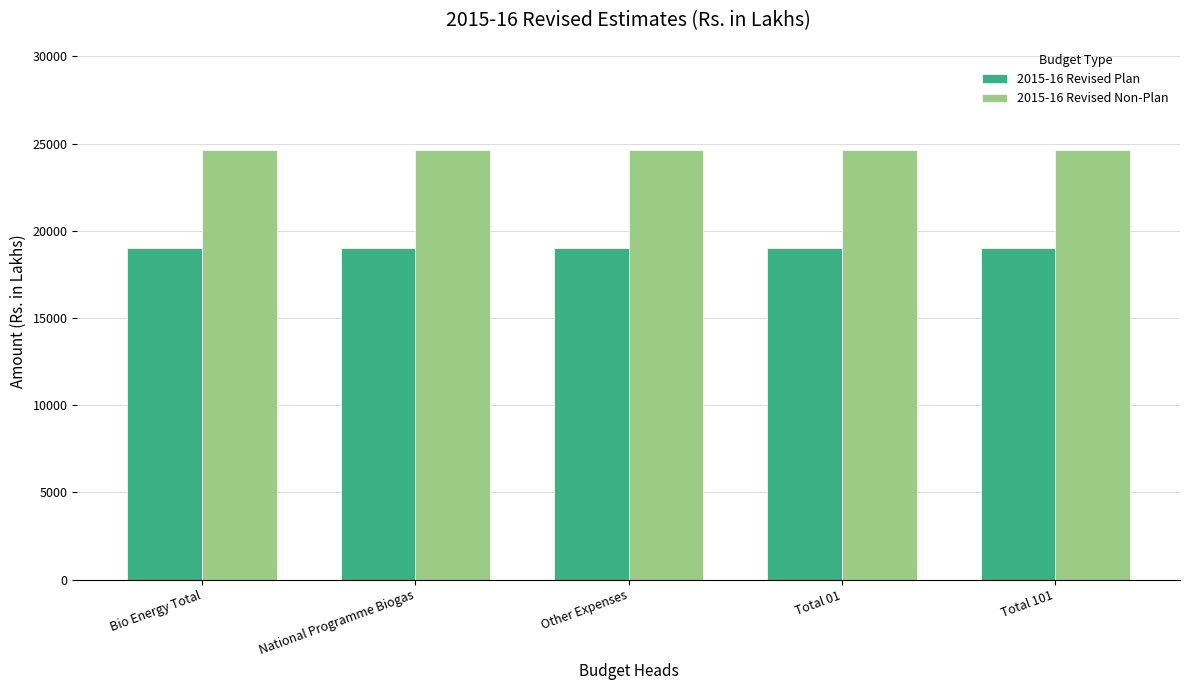

Reading left to right, what are all the values shown in this chart?

2015-16 Revised Plan: Bio Energy Total=19040	National Programme Biogas=19040	Other Expenses=19040	Total 01=19040	Total 101=19040
2015-16 Revised Non-Plan: Bio Energy Total=24629	National Programme Biogas=24629	Other Expenses=24629	Total 01=24629	Total 101=24629